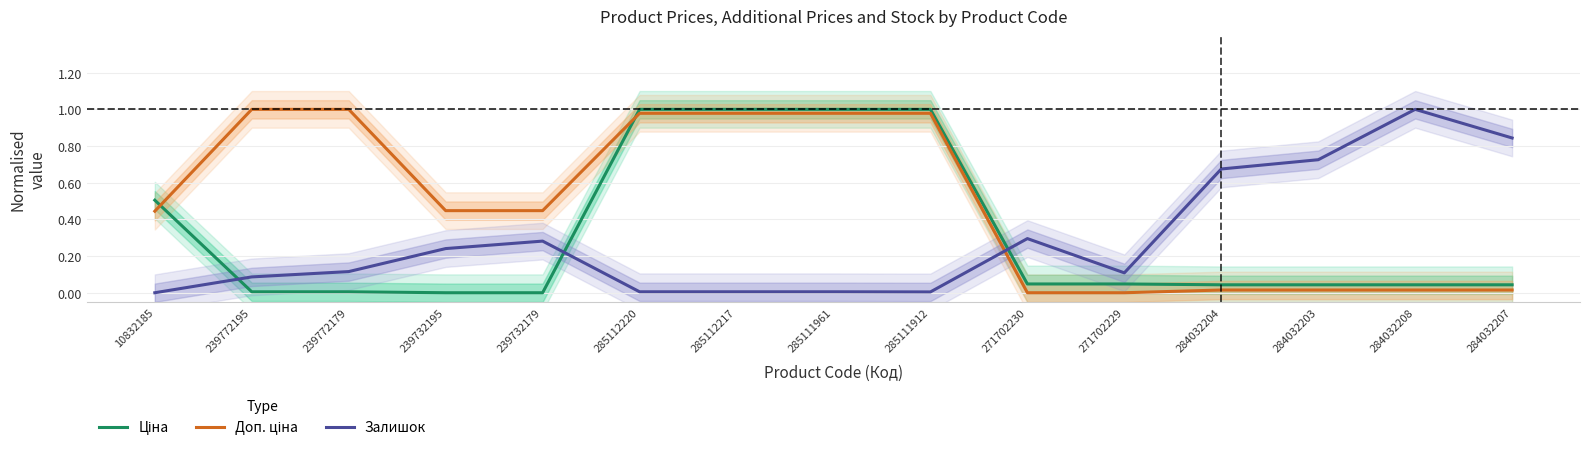

What are all the series names shown in the legend?

Ціна, Доп. ціна, Залишок